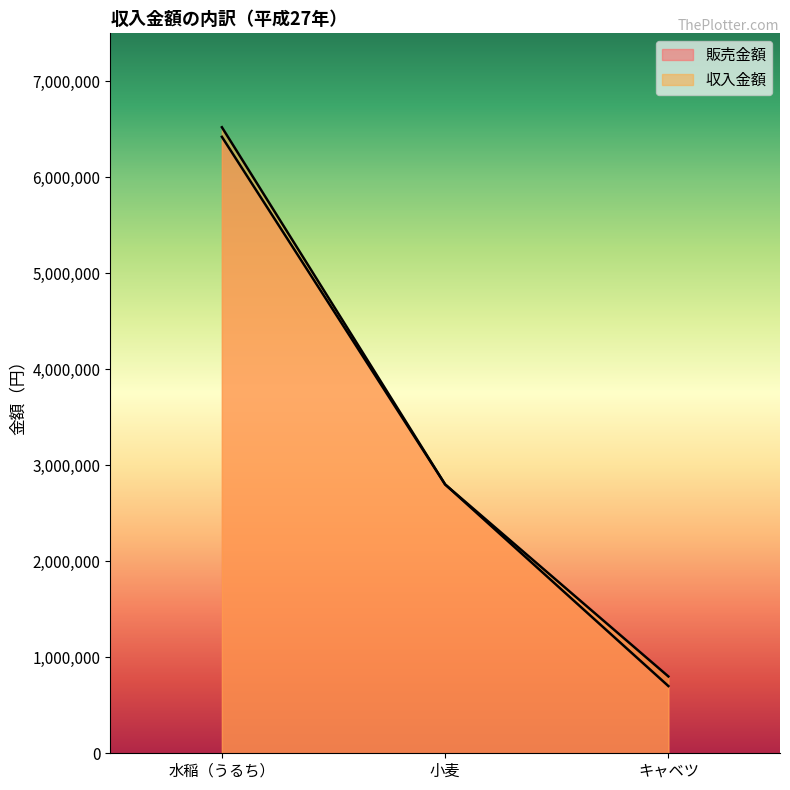

What is the minimum value for 収入金額?

800000